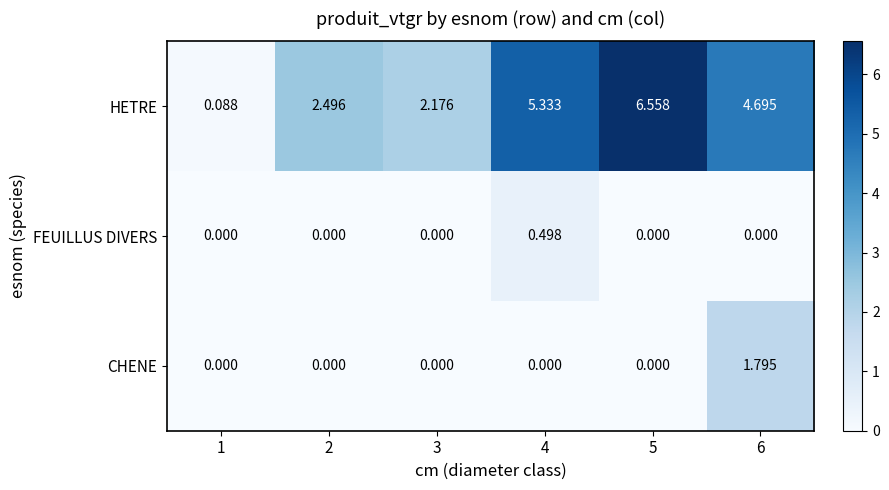

Which series has the largest total across all categories?

HETRE